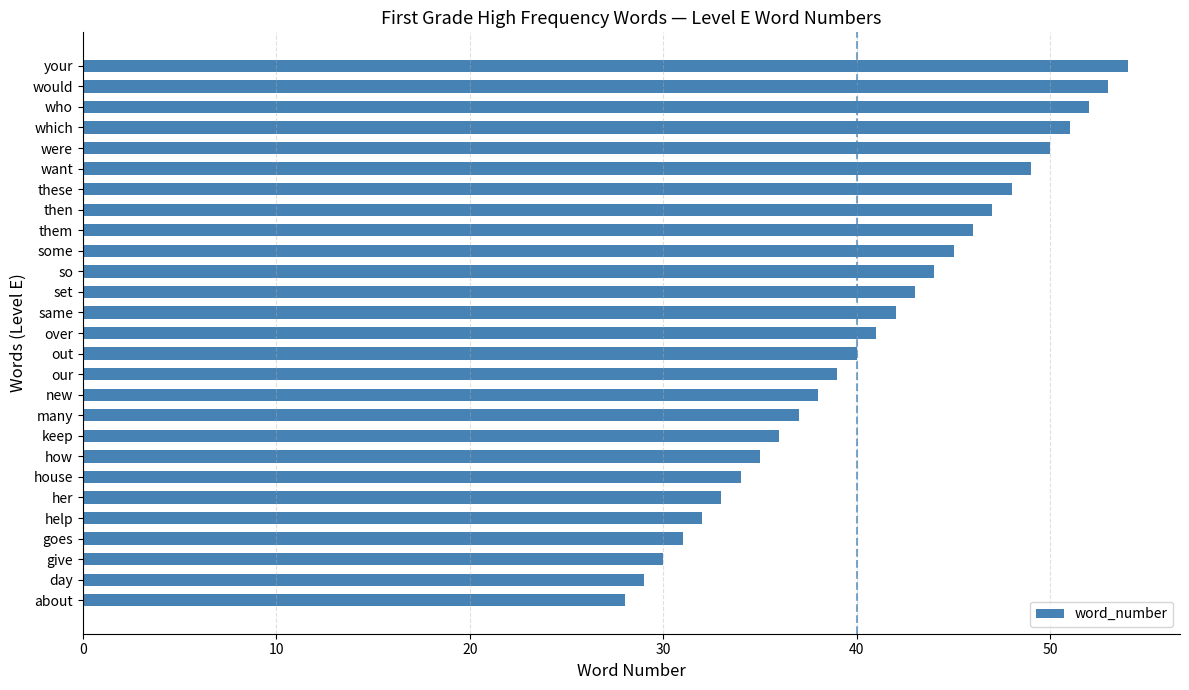

Between these and over, which is larger?

these